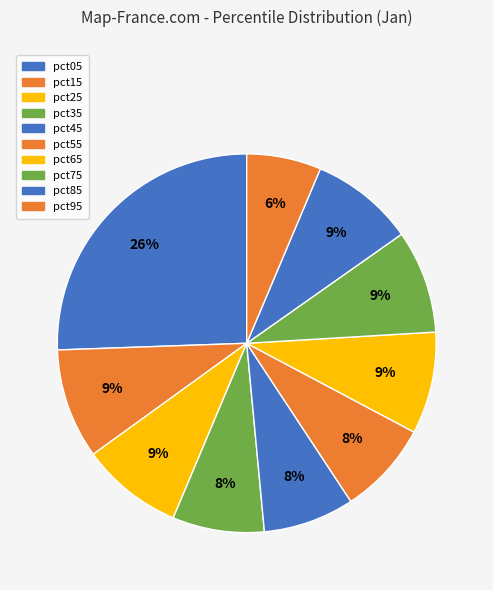

How many segments does this pie chart have?

10